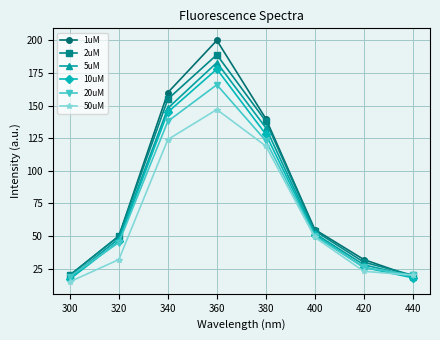

Reading left to right, extract all data points from this chart.

1uM: 300=20	320=50	340=160	360=200	380=140	400=55	420=32	440=19
2uM: 300=20	320=50	340=155	360=189	380=138	400=54	420=30	440=20
5uM: 300=18	320=48	340=148	360=183	380=133	400=52	420=28	440=19
10uM: 300=17	320=46	340=145	360=178	380=128	400=51	420=26	440=18
20uM: 300=19	320=45	340=138	360=166	380=123	400=50	420=26	440=20
50uM: 300=15	320=32	340=124	360=147	380=119	400=49	420=23	440=20